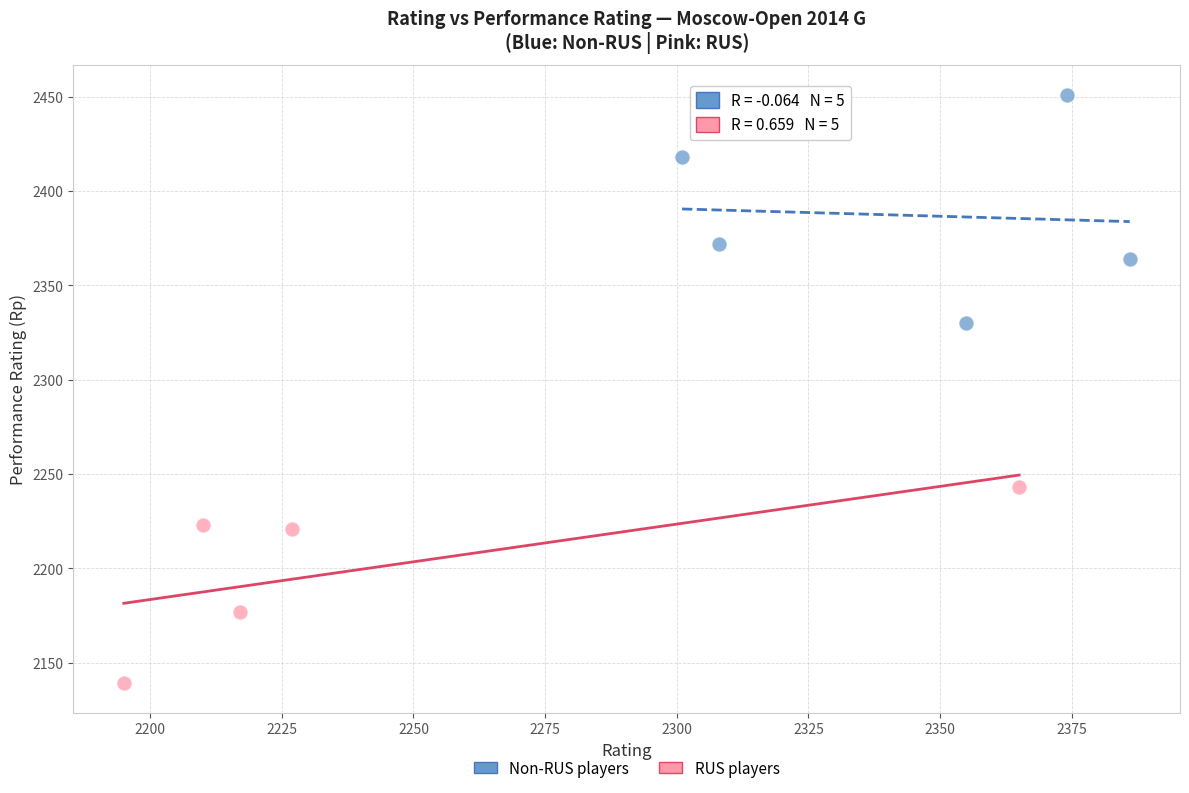

Which series contains the lowest Y value?

RUS players